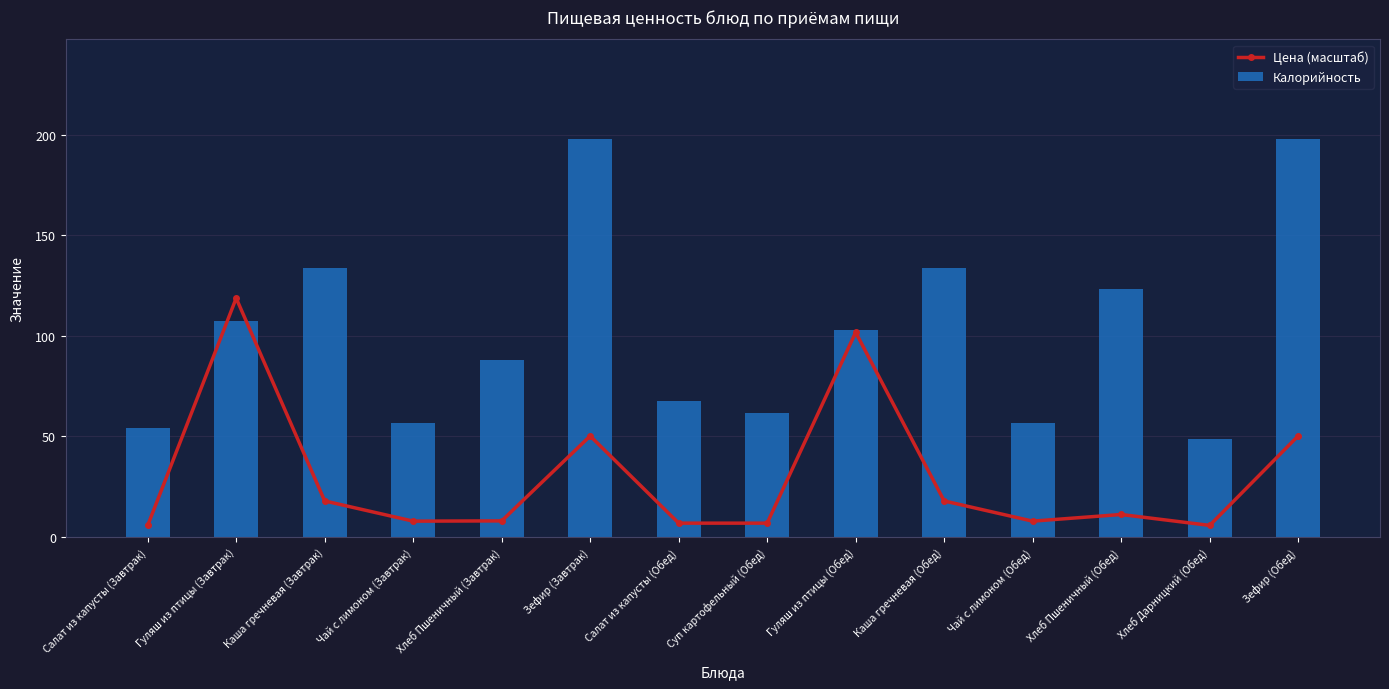

Reading left to right, list all the values displayed in this chart.

Цена (масштаб): 5.8	118.8	17.9	7.9	8.0	50.3	6.9	6.9	101.8	17.9	7.9	11.2	5.8	50.3
Калорийность: 54.3	107.3	133.8	56.7	88.1	198.0	67.9	61.8	103.0	133.8	56.7	123.4	48.7	198.0